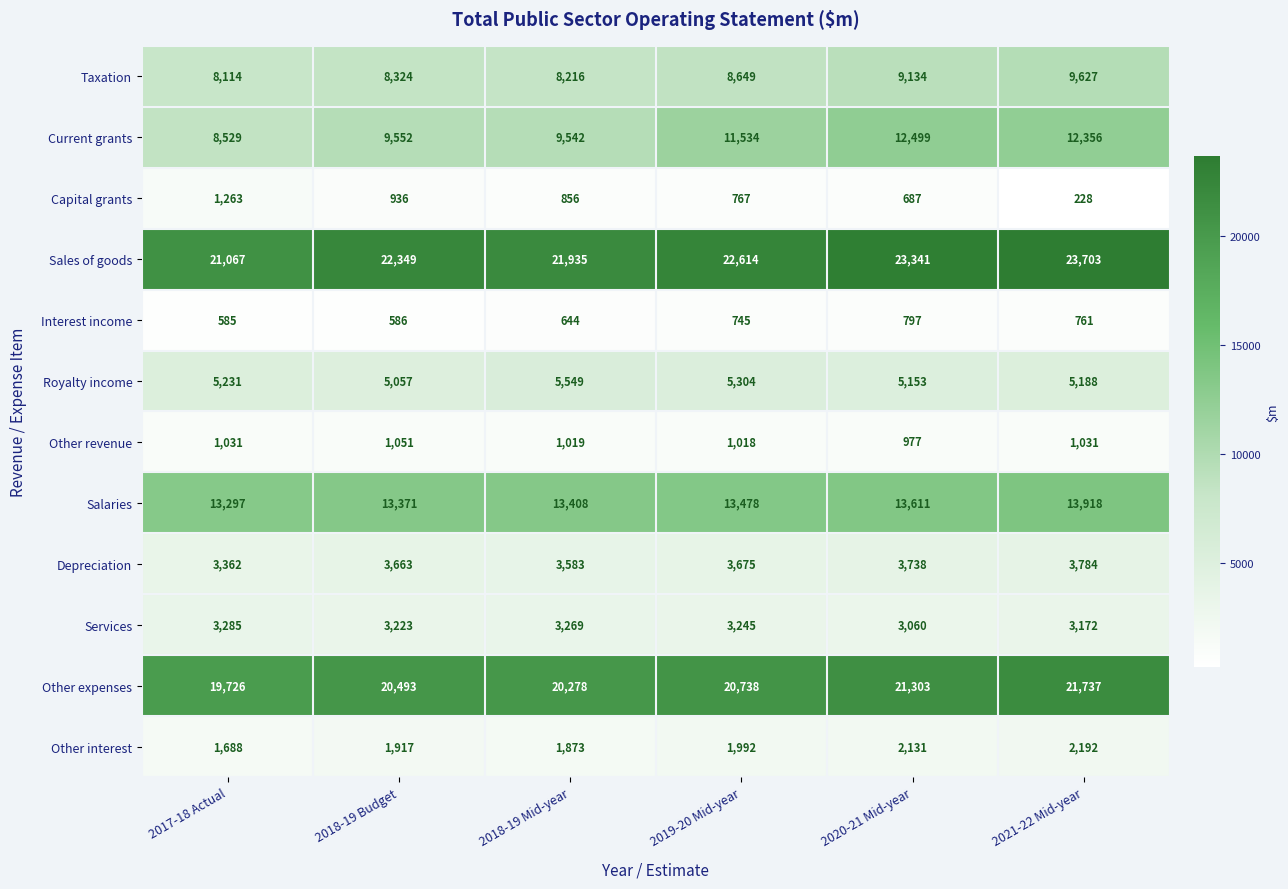

Is it true that Salaries equals 13478 at 2019-20 Mid-year?

True